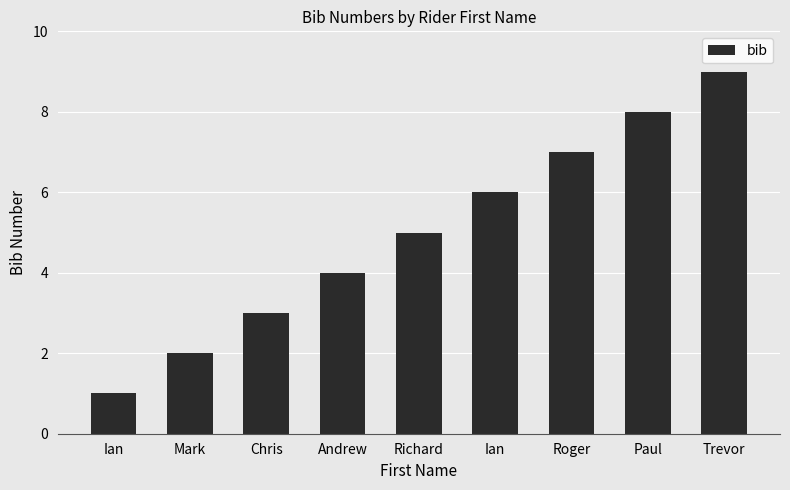

The chart shows a value of 13 at Paul. True or false?

False